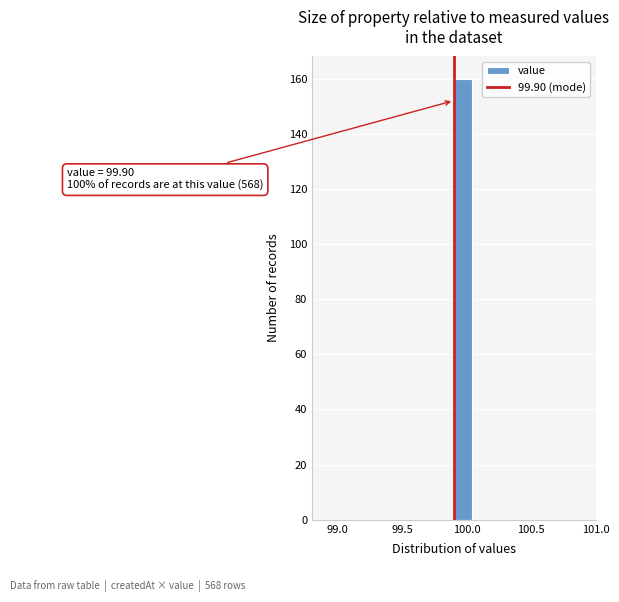

Read against the x-axis, roughly where is the centre of the tallest bar?

99.95